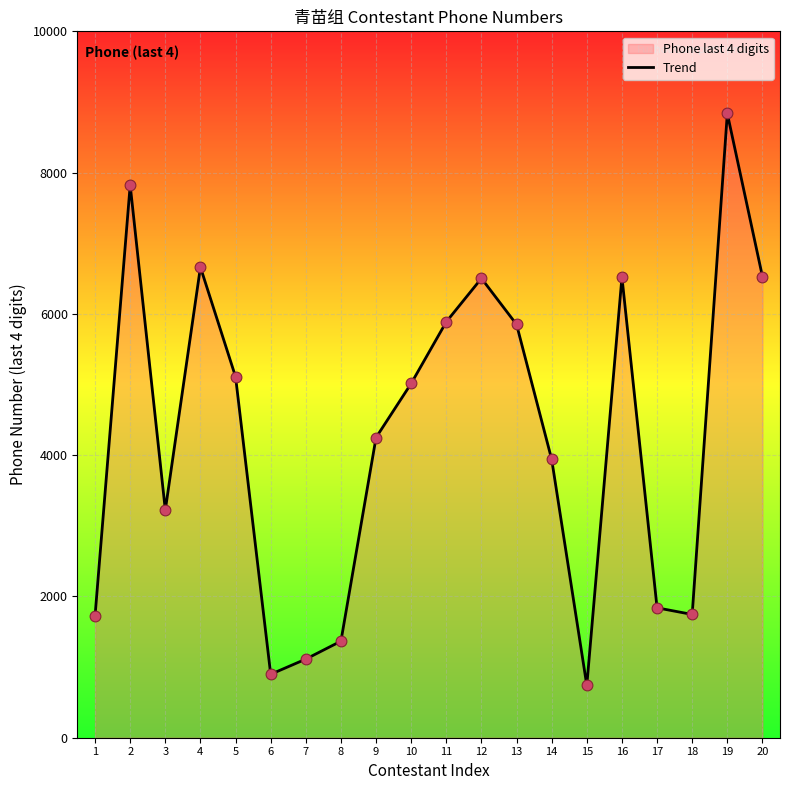

What is the change in value from 8 to 19?

+7470